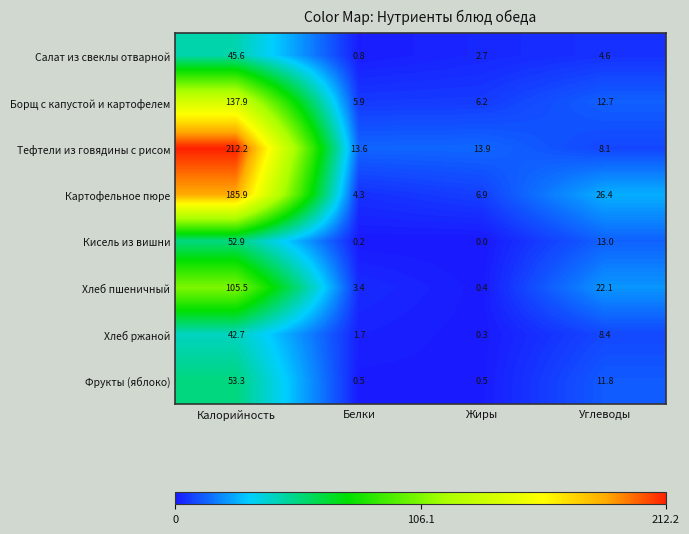

Which series changed the most between Калорийность and Жиры?

Тефтели из говядины с рисом